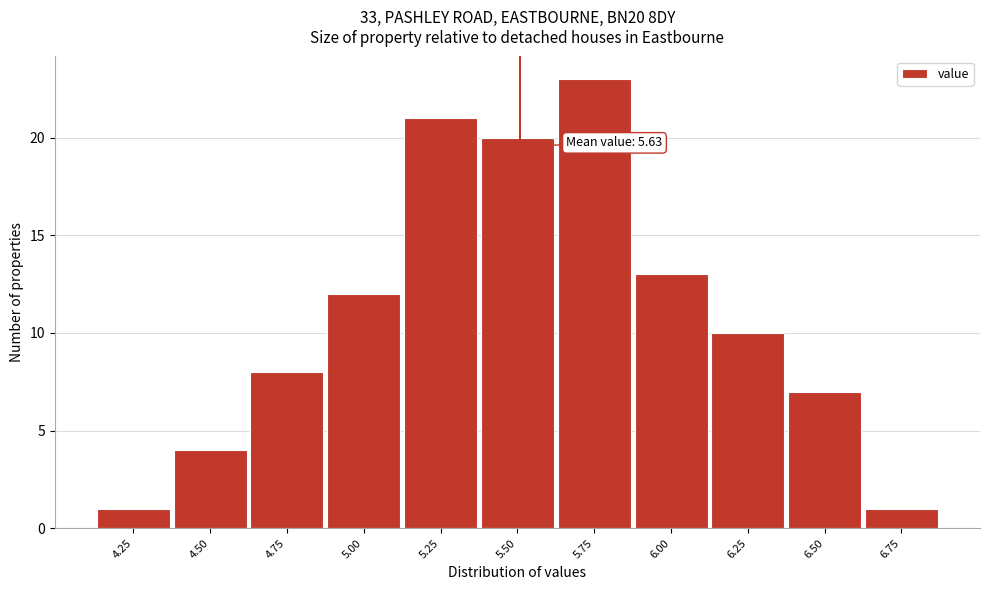

Reading left to right, extract all data points from this chart.

4.25=1	4.50=4	4.75=8	5.00=12	5.25=21	5.50=20	5.75=23	6.00=13	6.25=10	6.50=7	6.75=1